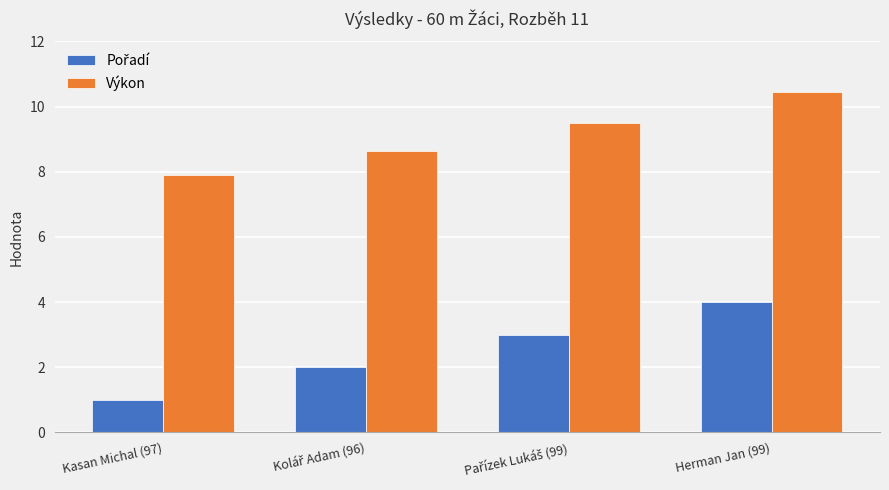

At which category is the sum across all series the highest?

Herman Jan (99)